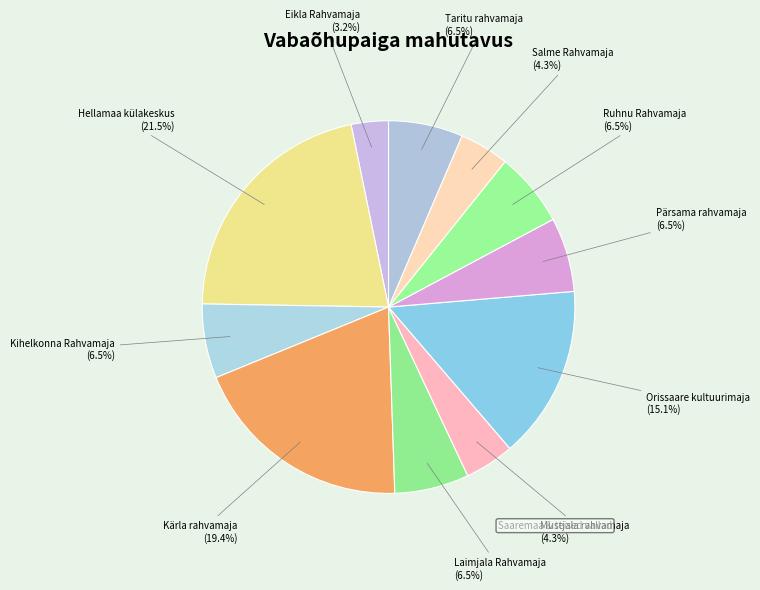

Which slice is the smallest?

Eikla Rahvamaja